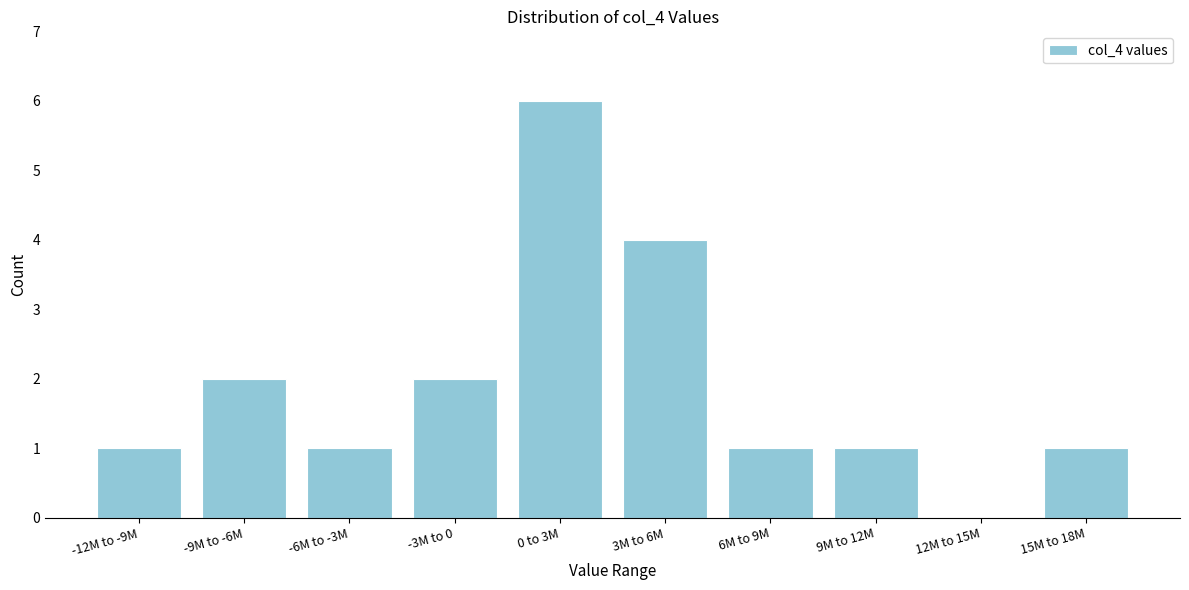

Reading right to left, list all the values displayed in this chart.

15M to 18M=1	12M to 15M=0	9M to 12M=1	6M to 9M=1	3M to 6M=4	0 to 3M=6	-3M to 0=2	-6M to -3M=1	-9M to -6M=2	-12M to -9M=1